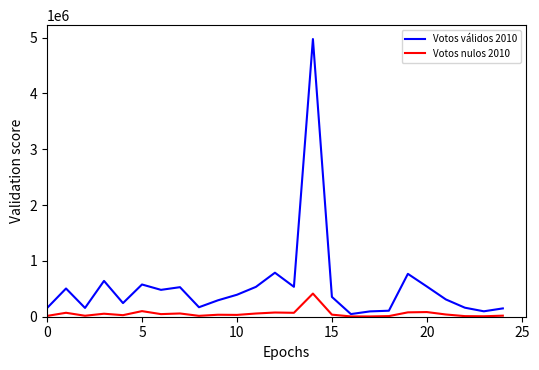

Which series has the widest spread of values?

Votos válidos 2010